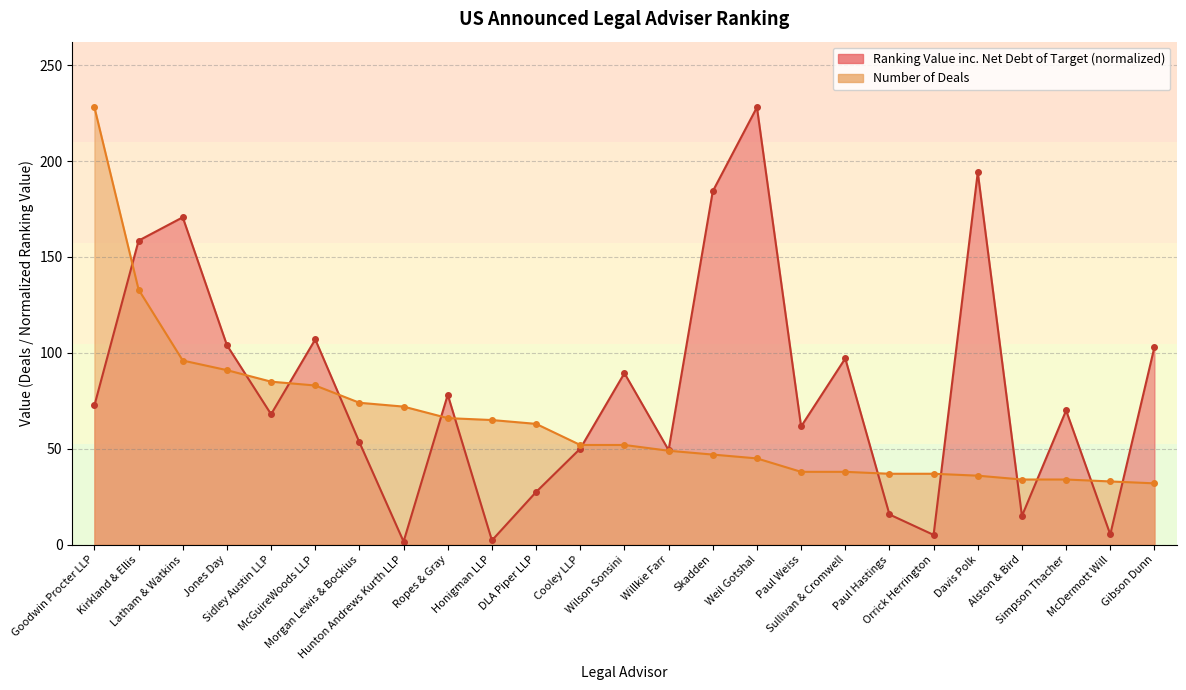

Reading left to right, extract all data points from this chart.

Ranking Value inc. Net Debt of Target: 72.6	158.5	170.7	104.0	68.0	107.0	53.4	1.6	78.2	2.3	27.5	50.1	89.4	49.3	184.2	228.0	61.6	97.1	15.8	5.1	194.1	15.0	70.0	5.4	103.0
Number of Deals: 228.0	133.0	96.0	91.0	85.0	83.0	74.0	72.0	66.0	65.0	63.0	52.0	52.0	49.0	47.0	45.0	38.0	38.0	37.0	37.0	36.0	34.0	34.0	33.0	32.0